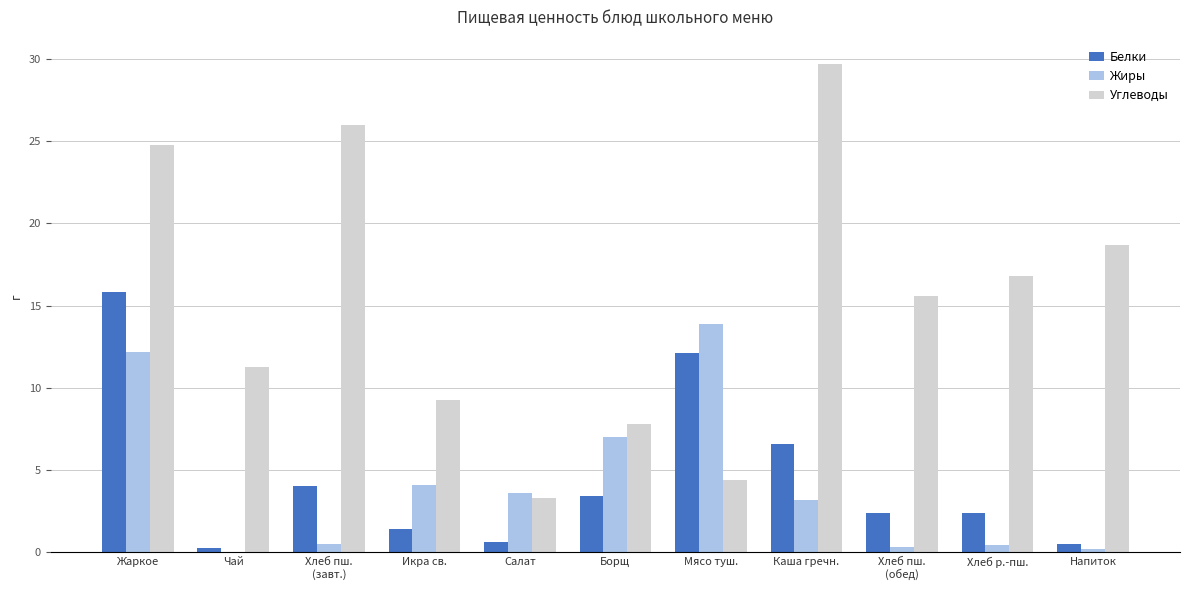

At which label does Белки first exceed 2?

Жаркое